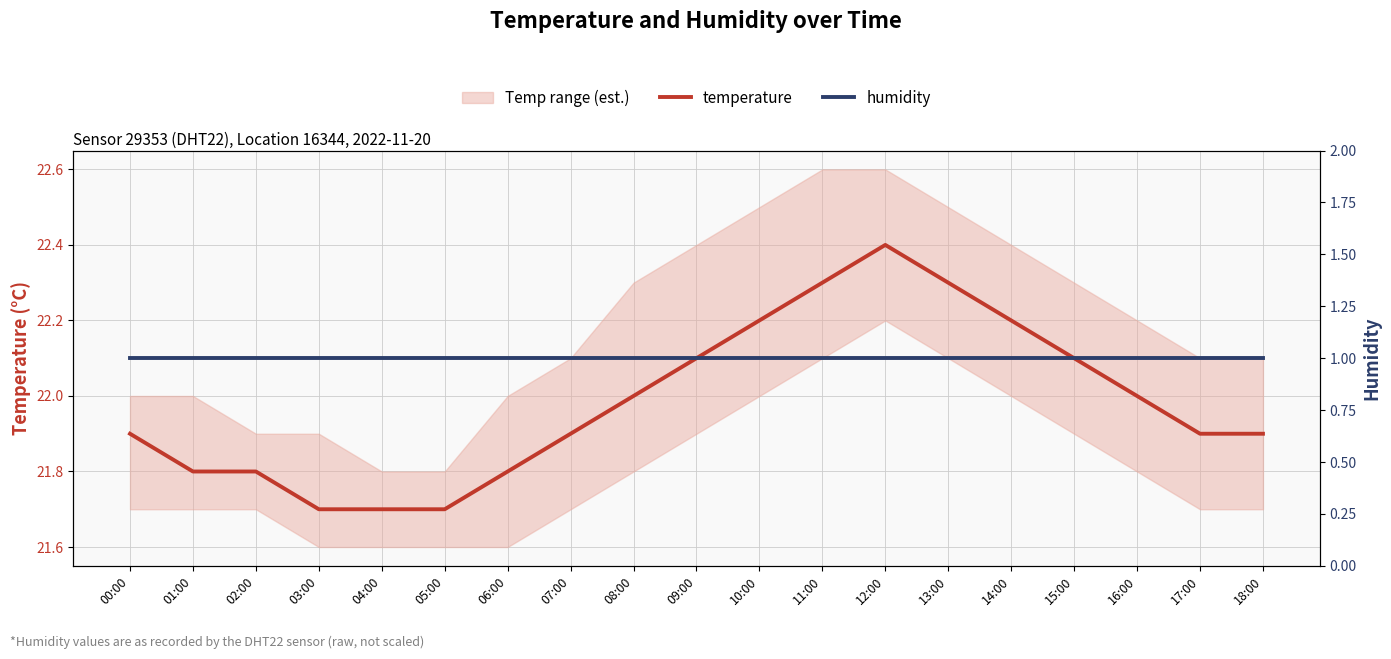

Between 17:00 and 08:00, which is larger?

08:00